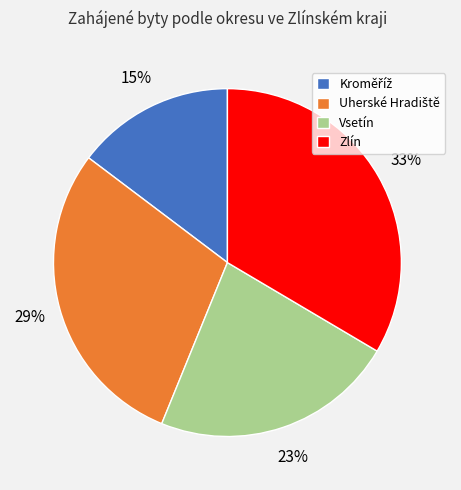

Count the number of slices in the pie.

4